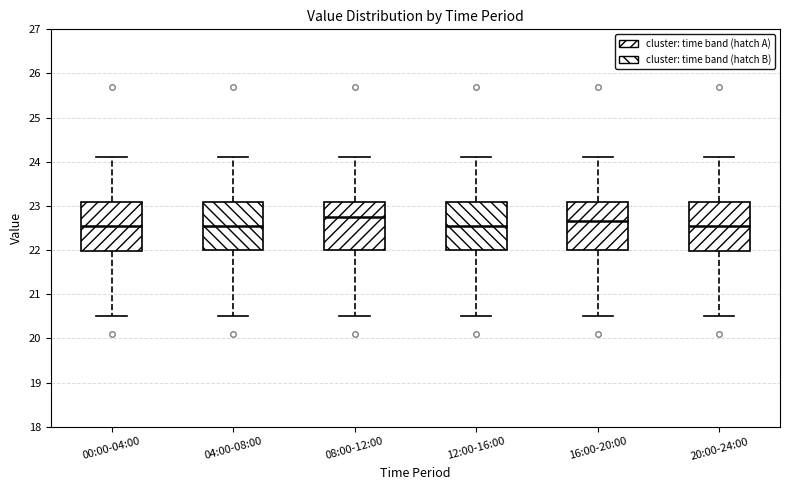

Reading left to right, read every box against the y-axis: the position of its median line, the range the box covers, and the ends of its whiskers. The values are not printed on the chart, so give them approximately, as read against the axis.

00:00-04:00: median 22.6, box 22.0 to 23.1, whiskers 20.5 to 24.1
04:00-08:00: median 22.6, box 22.0 to 23.1, whiskers 20.5 to 24.1
08:00-12:00: median 22.8, box 22.0 to 23.1, whiskers 20.5 to 24.1
12:00-16:00: median 22.6, box 22.0 to 23.1, whiskers 20.5 to 24.1
16:00-20:00: median 22.7, box 22.0 to 23.1, whiskers 20.5 to 24.1
20:00-24:00: median 22.6, box 22.0 to 23.1, whiskers 20.5 to 24.1